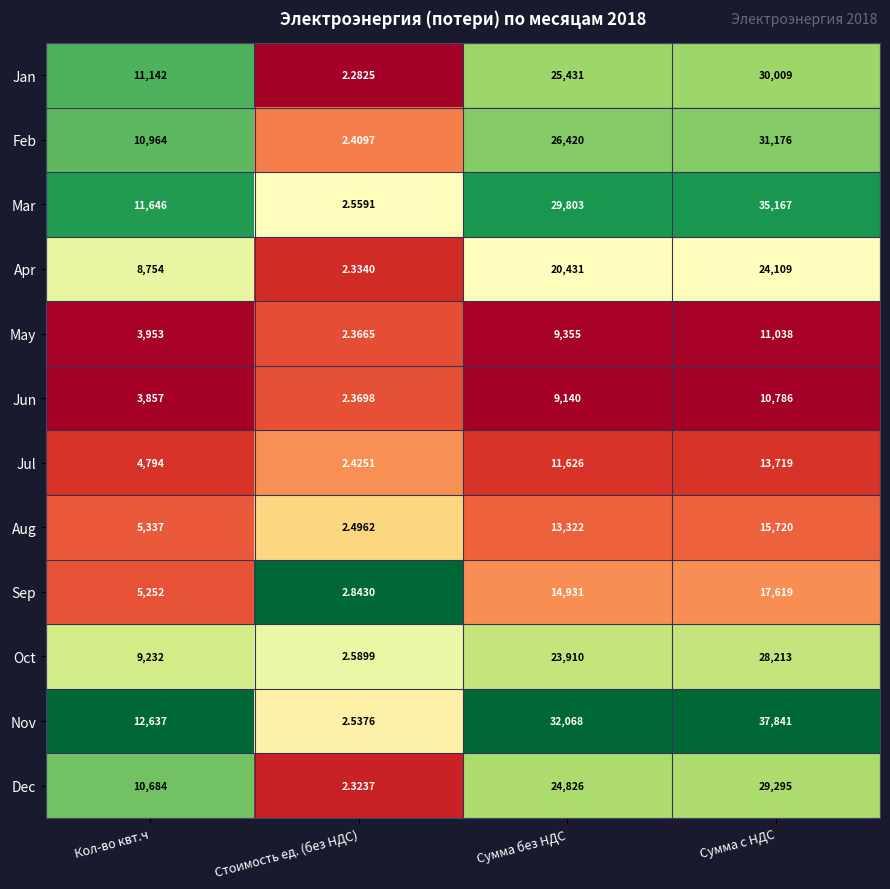

List the series in order of their peak value, lowest first.

Jun, May, Jul, Aug, Sep, Apr, Oct, Dec, Jan, Feb, Mar, Nov